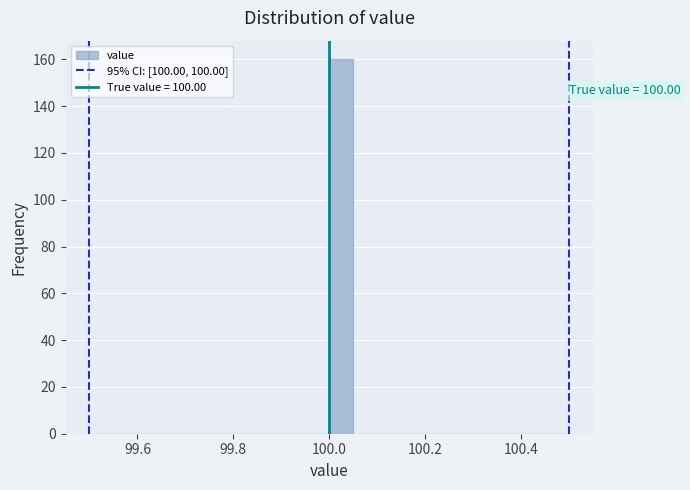

Around what value on the x-axis is the tallest bar? Give the approximate position of its centre, as read against the axis.

100.02